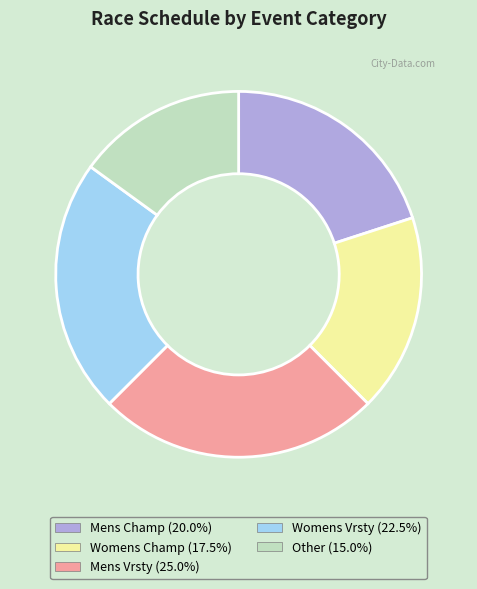

Is there a majority slice in this chart?

No